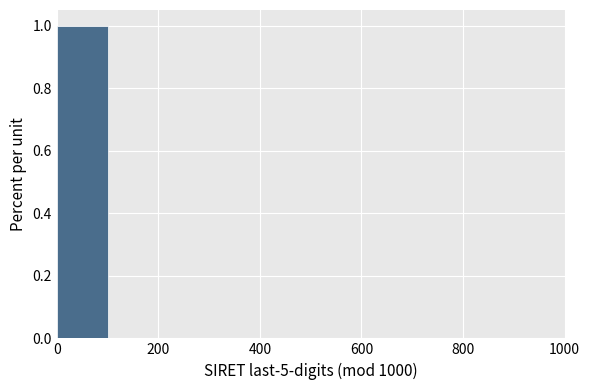

Which range on the x-axis has the tallest bar?

0 to 100